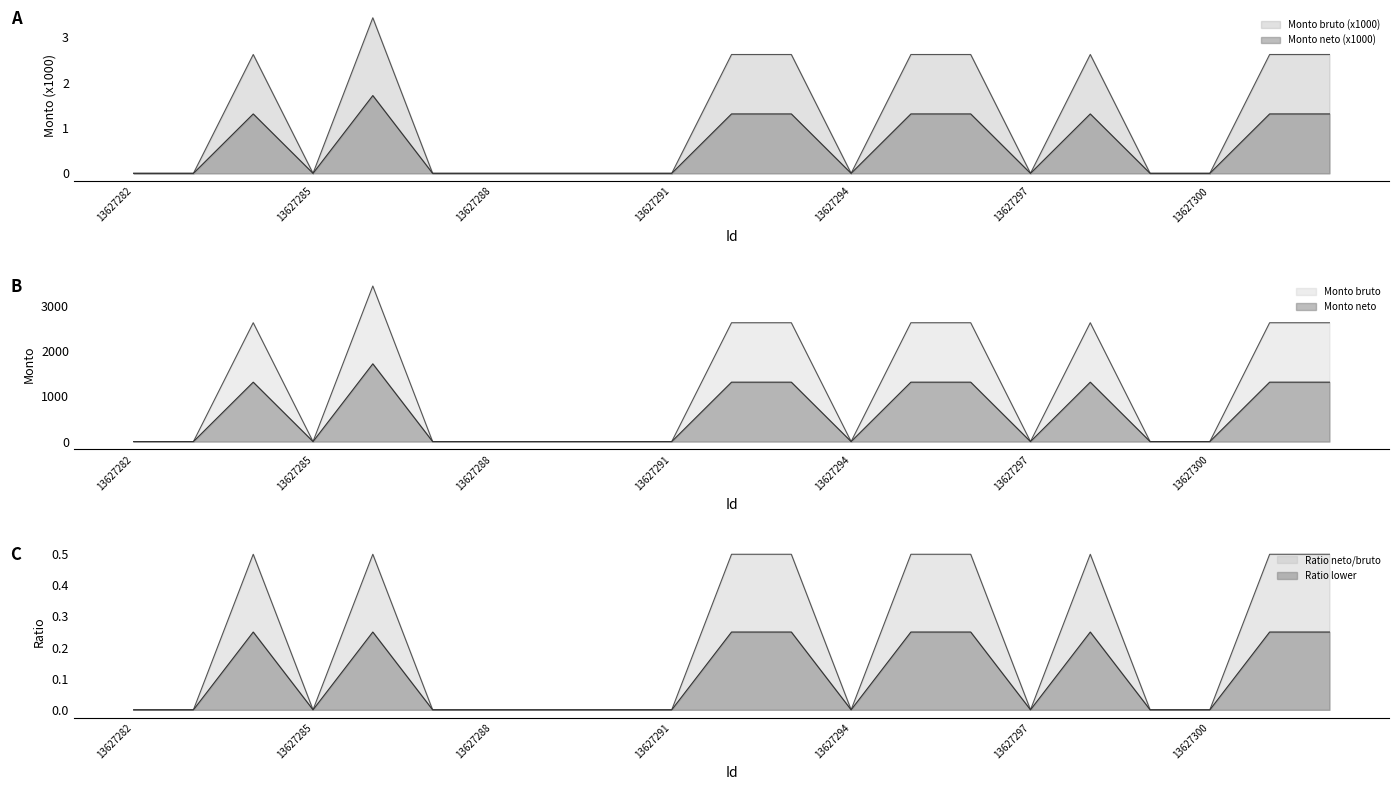

What is the difference between the maximum and minimum values in the Monto neto series?

1.7